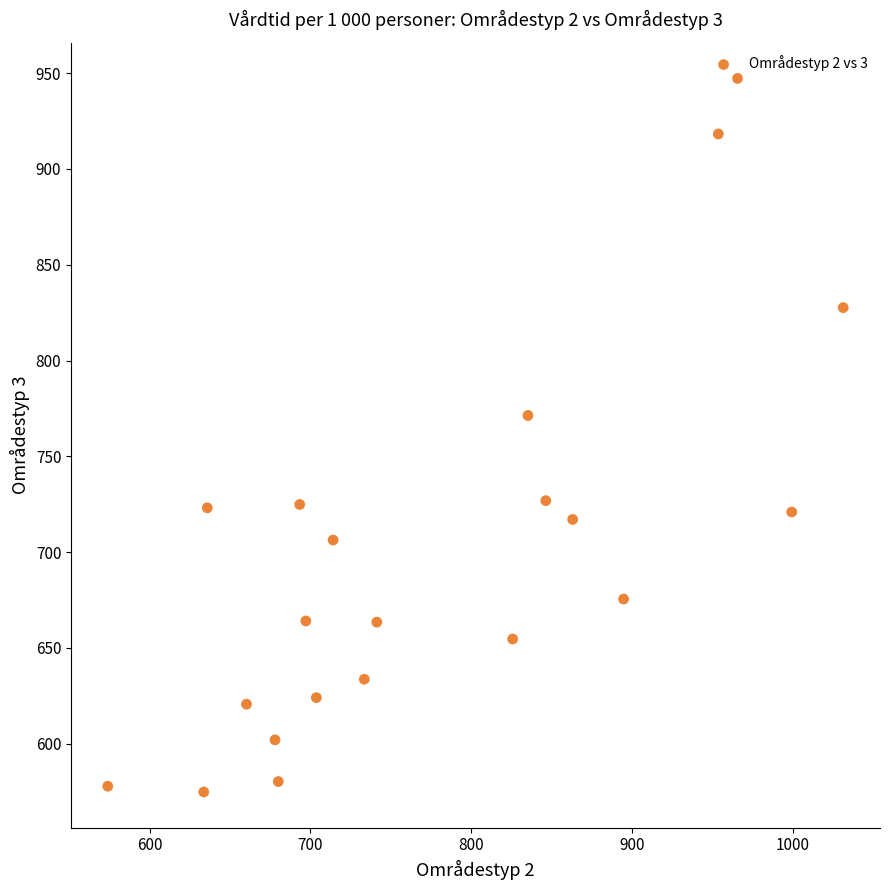

What is the range of X values (max minus min)?

457.5